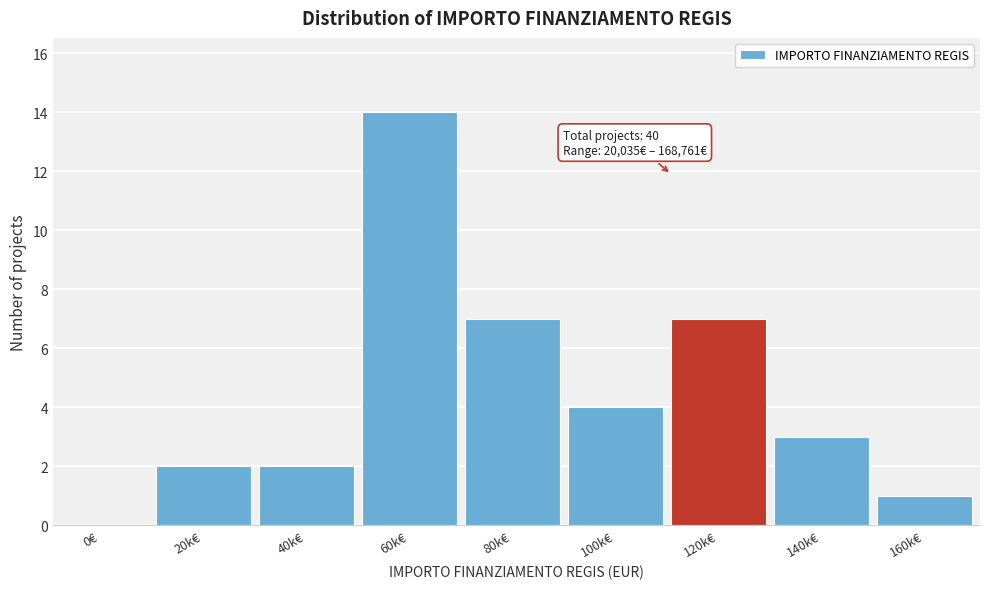

Reading left to right, extract all data points from this chart.

0€=0	20k€=2	40k€=2	60k€=14	80k€=7	100k€=4	120k€=7	140k€=3	160k€=1